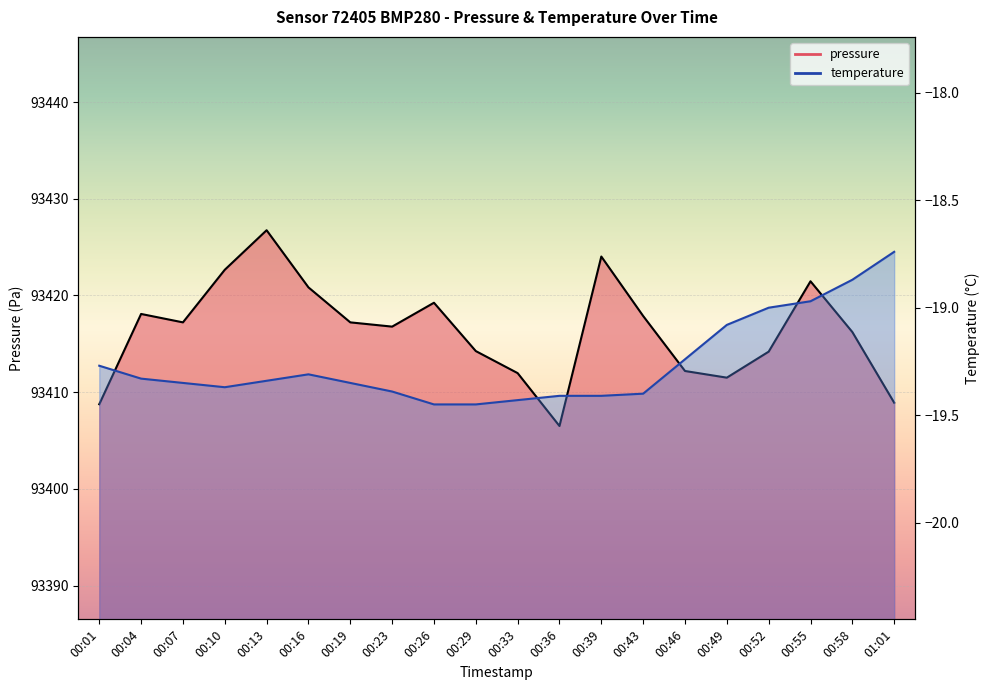

What are all the series names shown in the legend?

pressure, temperature